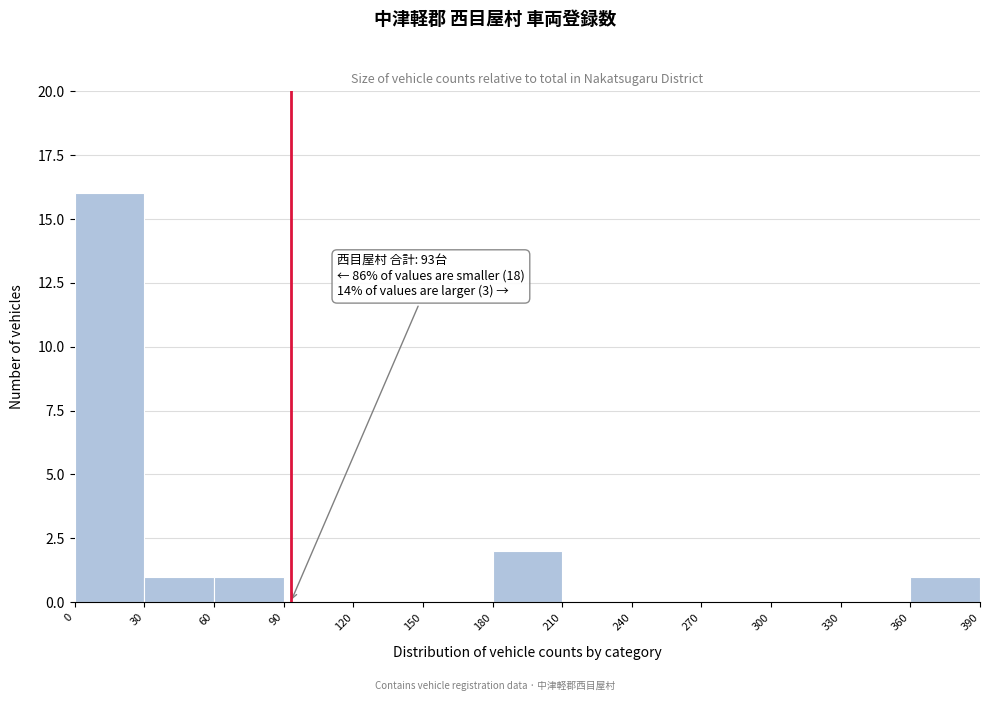

Which range on the x-axis has the tallest bar?

0 to 30